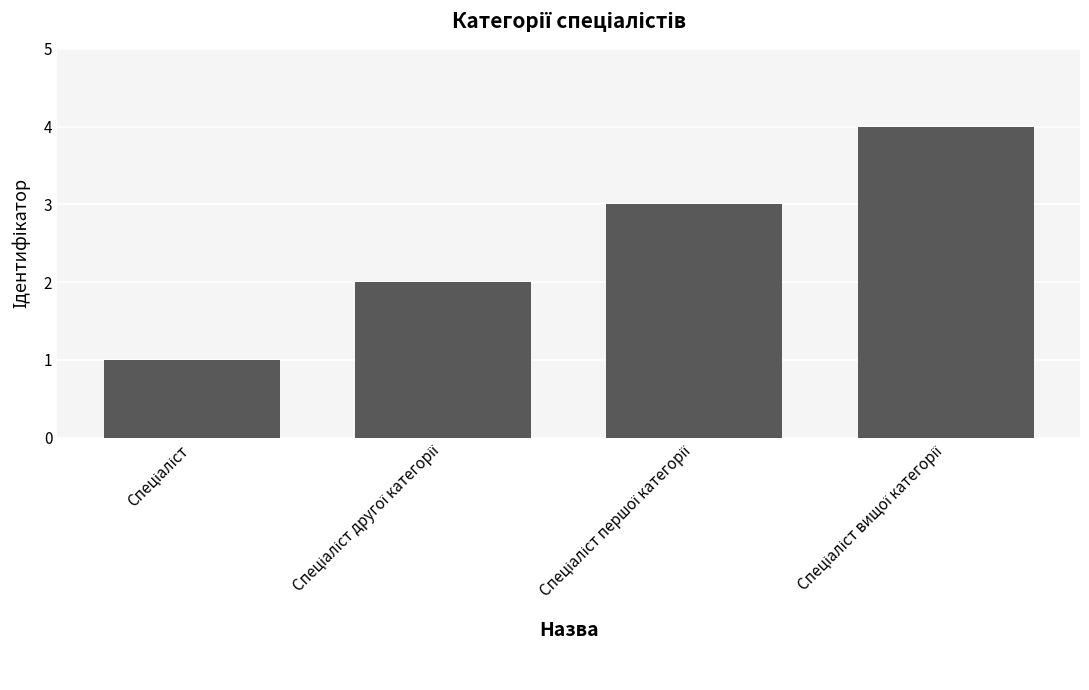

Count the number of data series in this chart.

1